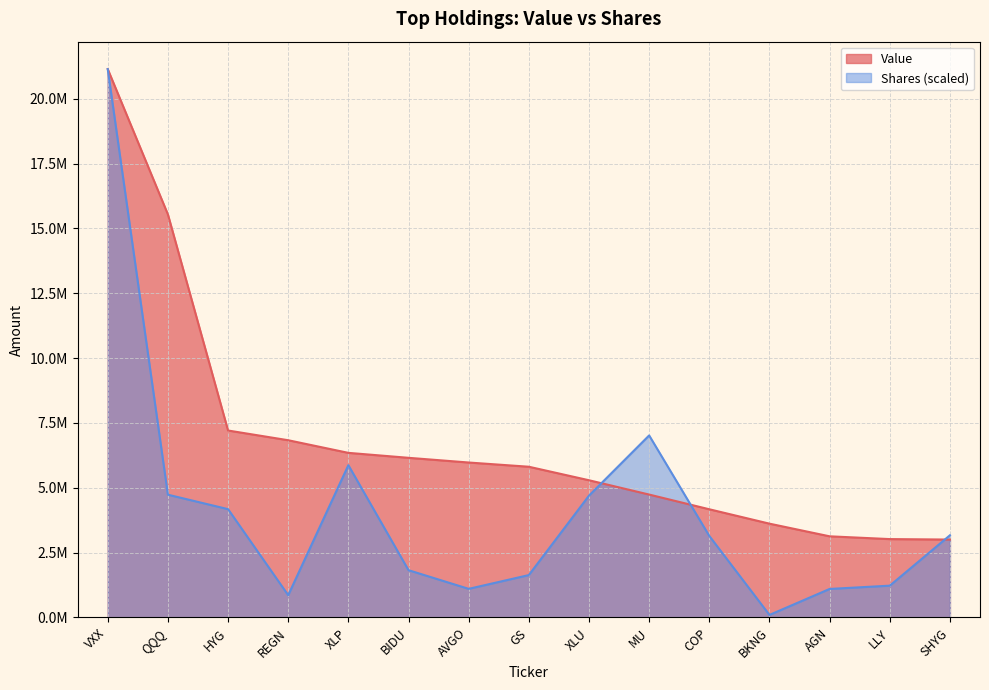

Rank the series by their average value, from highest to lowest.

Value, Shares (scaled)